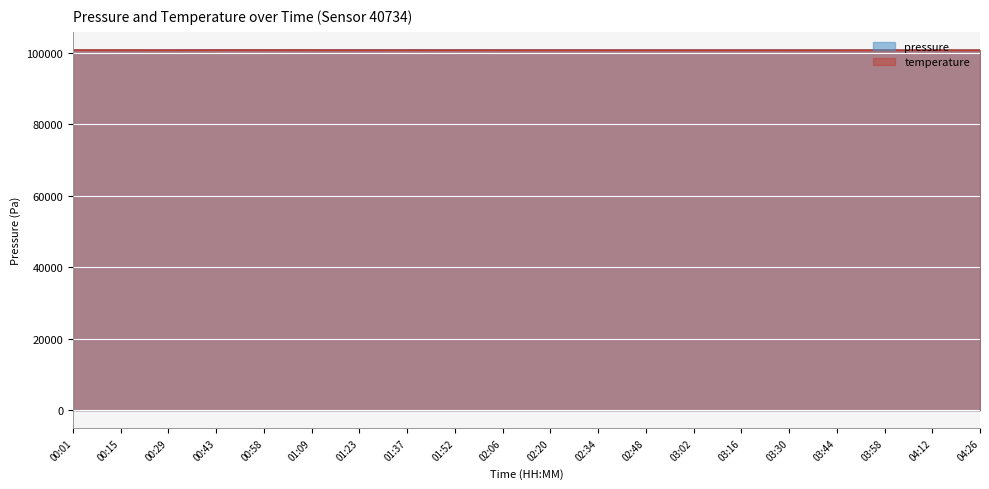

Which series has the largest total across all categories?

pressure